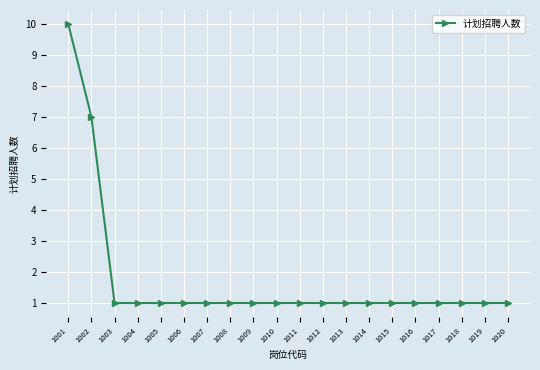

Count the number of data series in this chart.

1